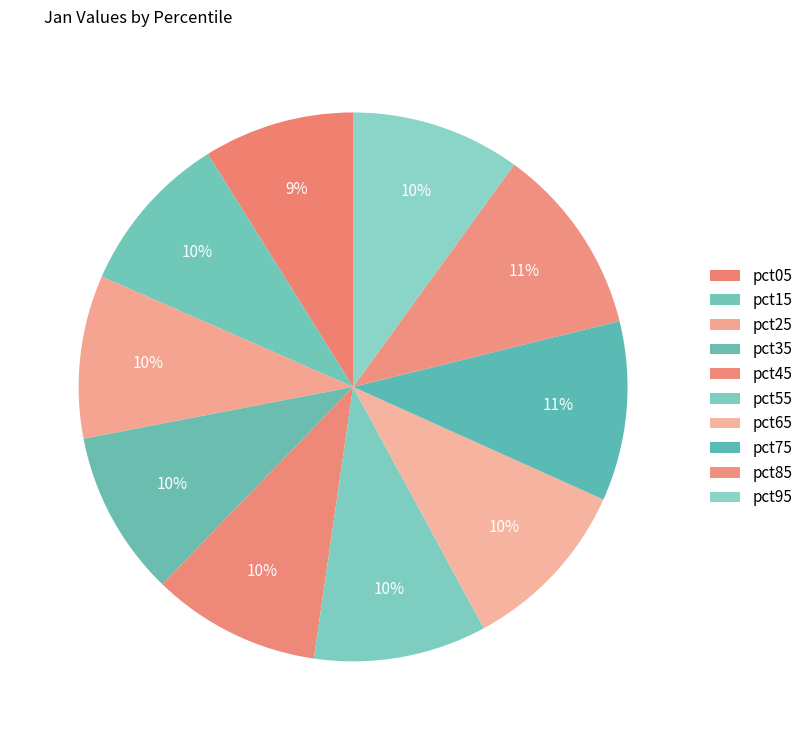

To the nearest percent, what percentage of the pie is pct95?

10%